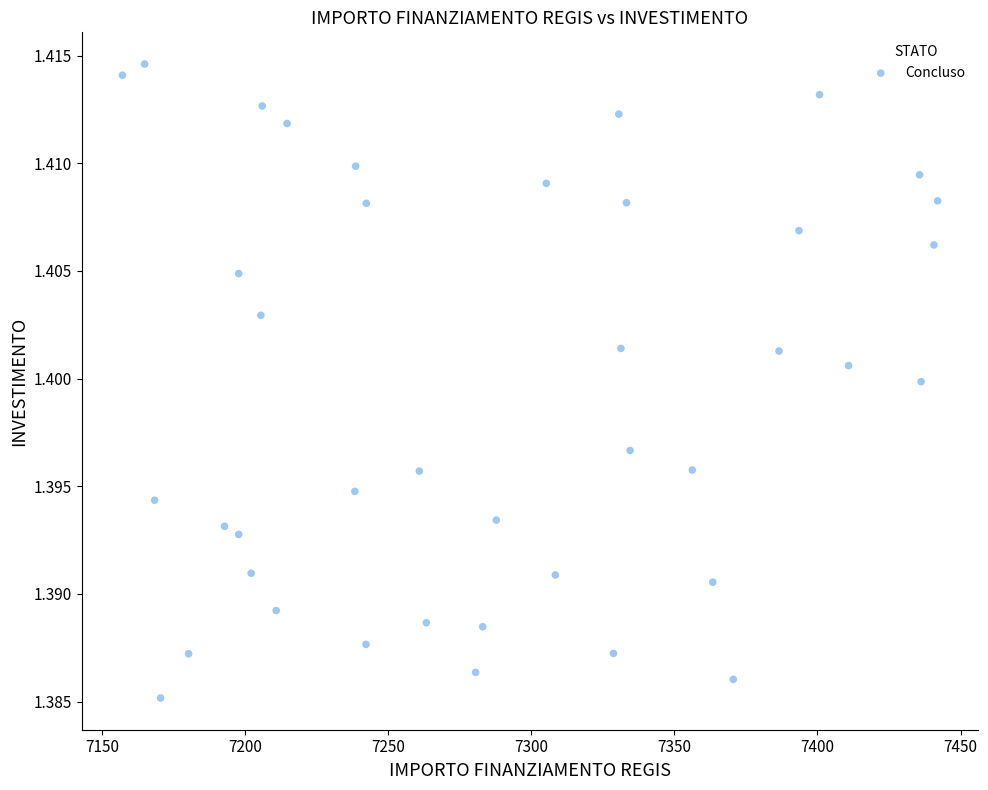

What is the range of X values (max minus min)?

284.8